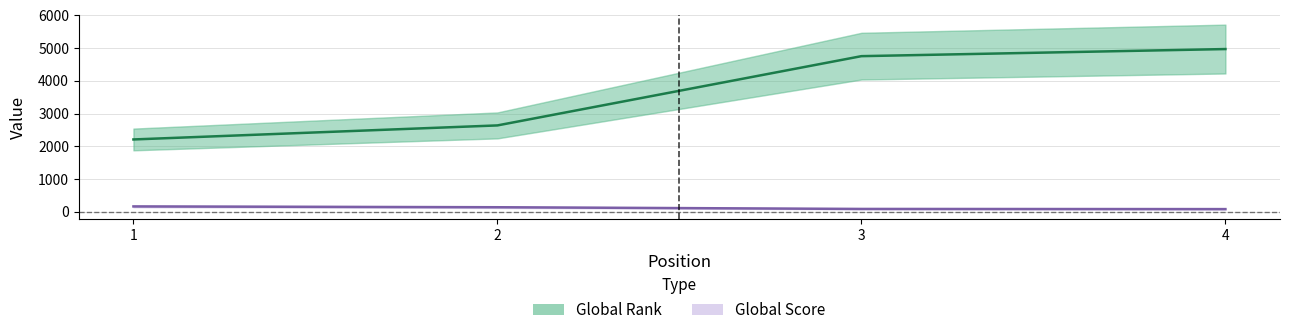

True or false: Global Score and Global Rank cross at least once.

False